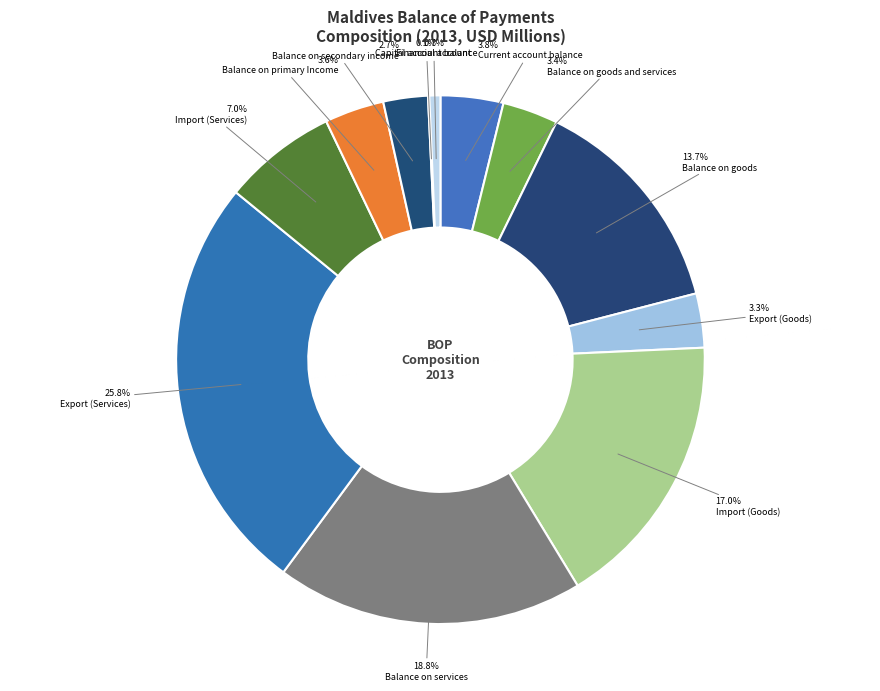

True or false: Balance on services accounts for 32% of the total.

False